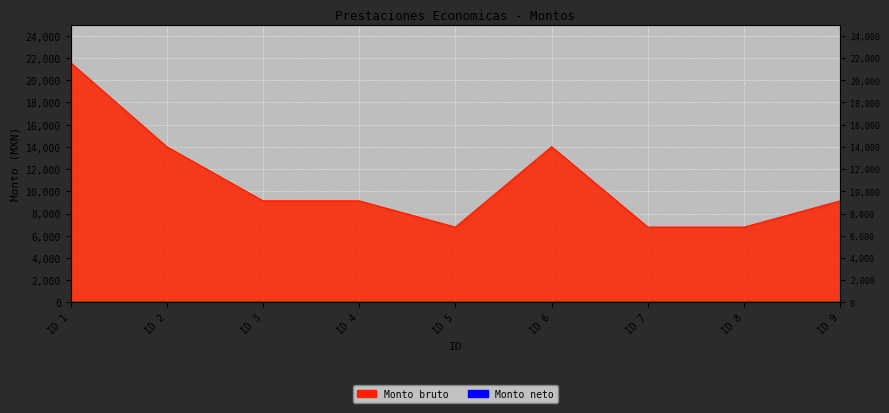

How many data points are above 9143?

6